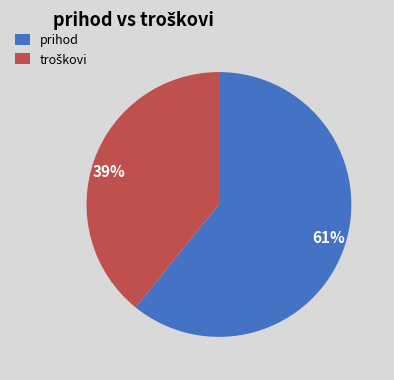

Which slice represents more than half of the pie?

prihod